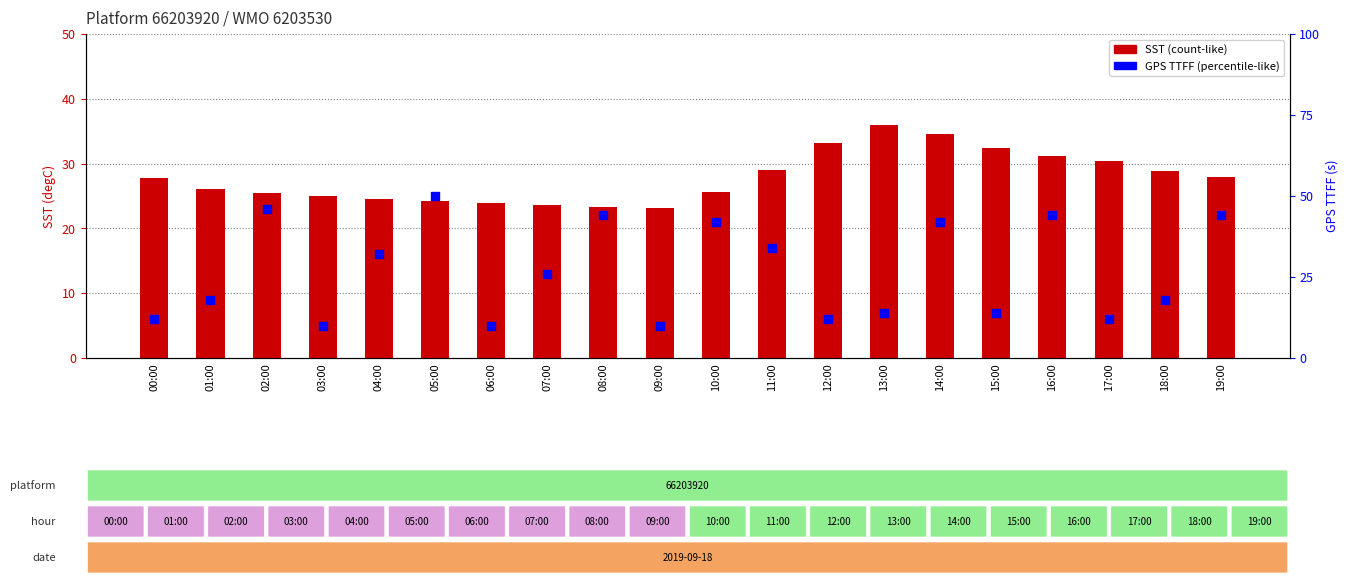

Is the value of GPS TTFF(s) at 16:00 greater than the value of SST(degC) at 07:00?

Yes